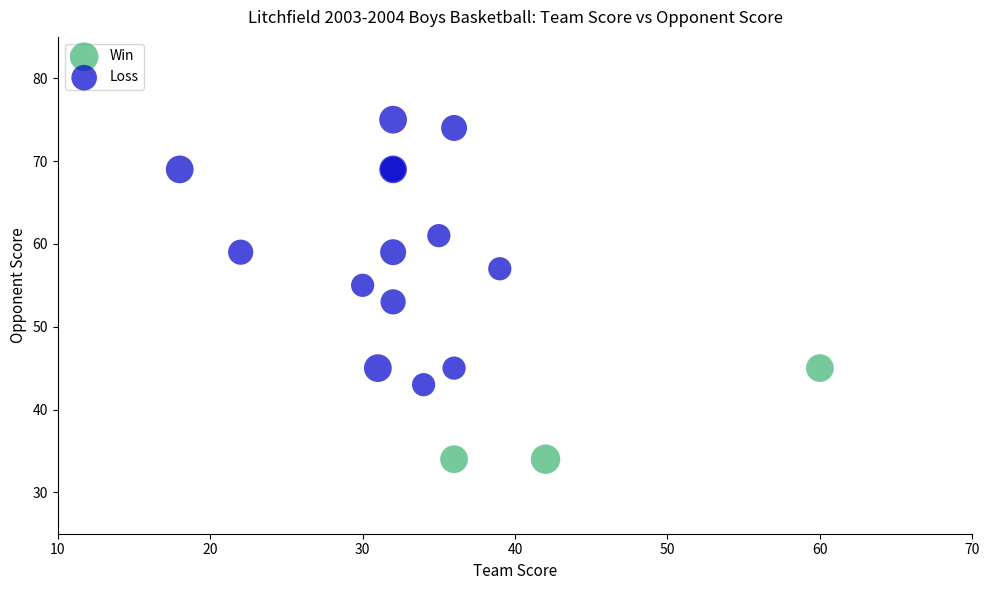

Which series has the widest spread of Y values?

Loss